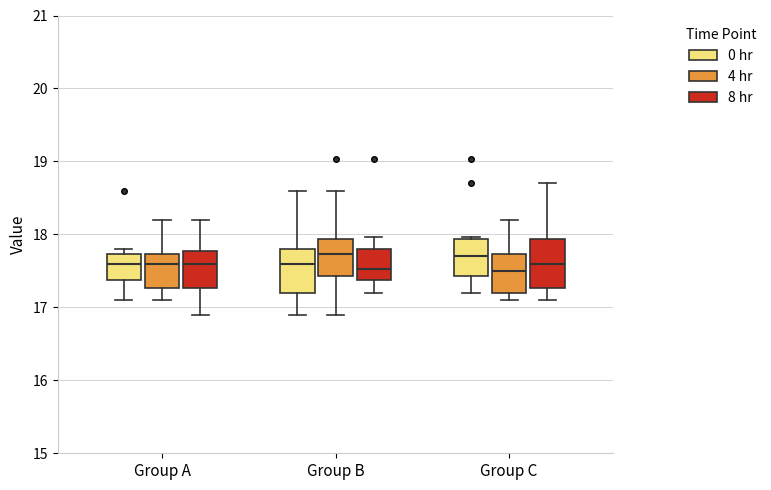

Reading left to right, read every box against the y-axis: the position of its median line, the range the box covers, and the ends of its whiskers. The values are not printed on the chart, so give them approximately, as read against the axis.

Group A (0 hr): median 17.6, box 17.4 to 17.7, whiskers 17.1 to 17.8
Group A (4 hr): median 17.6, box 17.3 to 17.7, whiskers 17.1 to 18.2
Group A (8 hr): median 17.6, box 17.3 to 17.8, whiskers 16.9 to 18.2
Group B (0 hr): median 17.6, box 17.2 to 17.8, whiskers 16.9 to 18.6
Group B (4 hr): median 17.7, box 17.4 to 17.9, whiskers 16.9 to 18.6
Group B (8 hr): median 17.5, box 17.4 to 17.8, whiskers 17.2 to 18.0
Group C (0 hr): median 17.7, box 17.4 to 17.9, whiskers 17.2 to 18.0
Group C (4 hr): median 17.5, box 17.2 to 17.7, whiskers 17.1 to 18.2
Group C (8 hr): median 17.6, box 17.3 to 17.9, whiskers 17.1 to 18.7